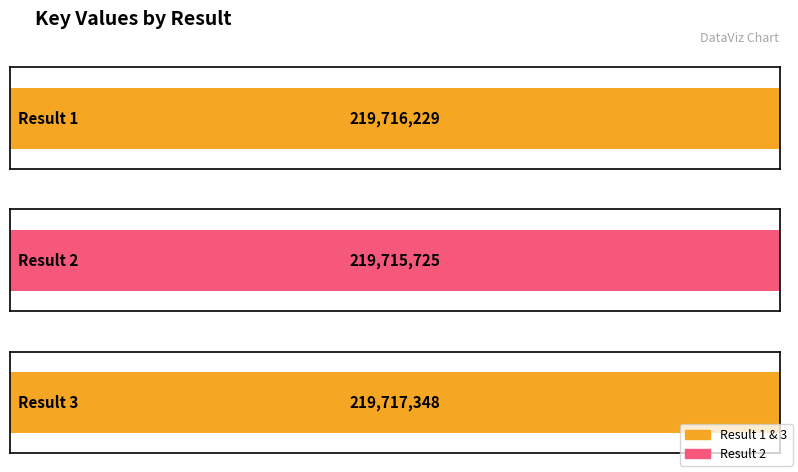

What is the average value?

219716434